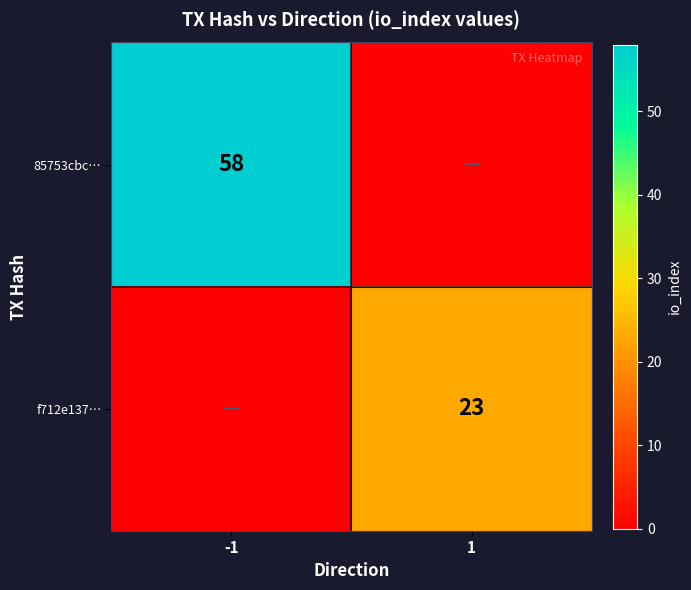

Is the value of 85753cbc… at -1 greater than the value of f712e137… at 1?

Yes